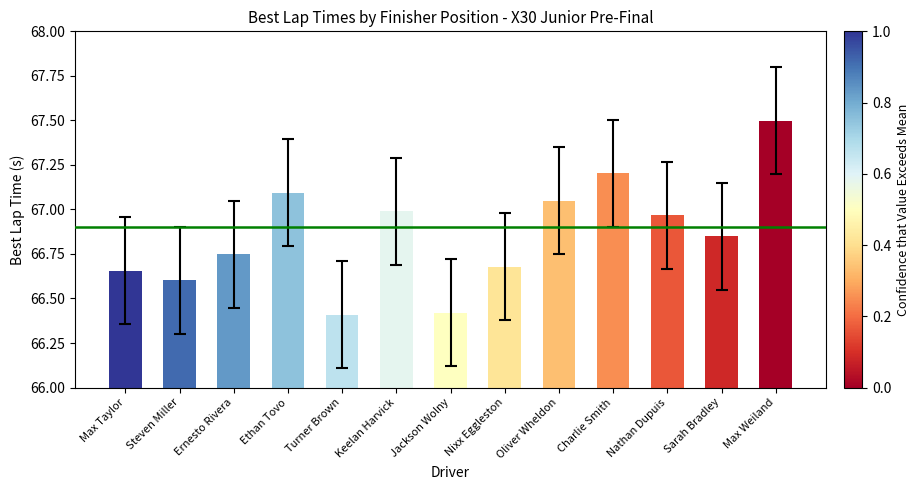

What is the smallest value displayed?

66.4